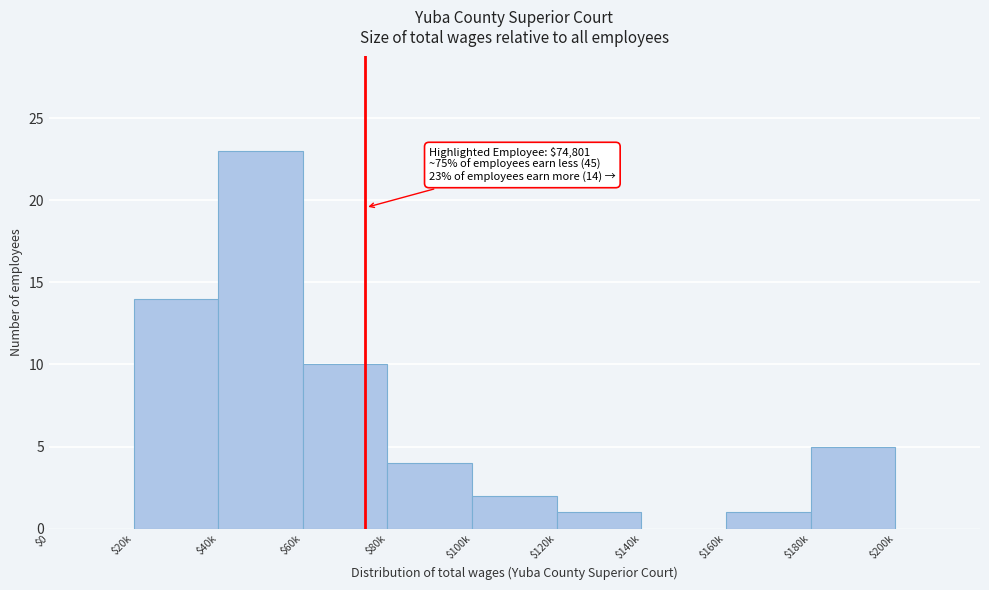

True or false: the data shows 4 at $80k.

True